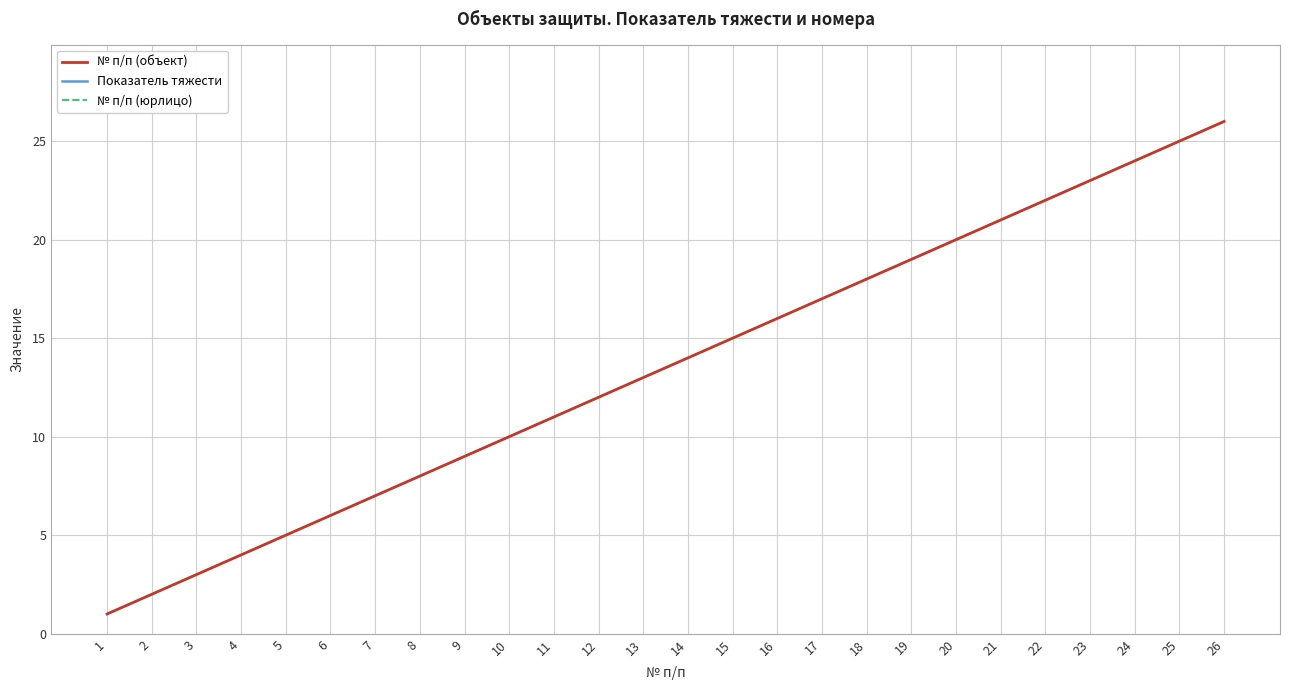

At which category is the sum across all series the highest?

26